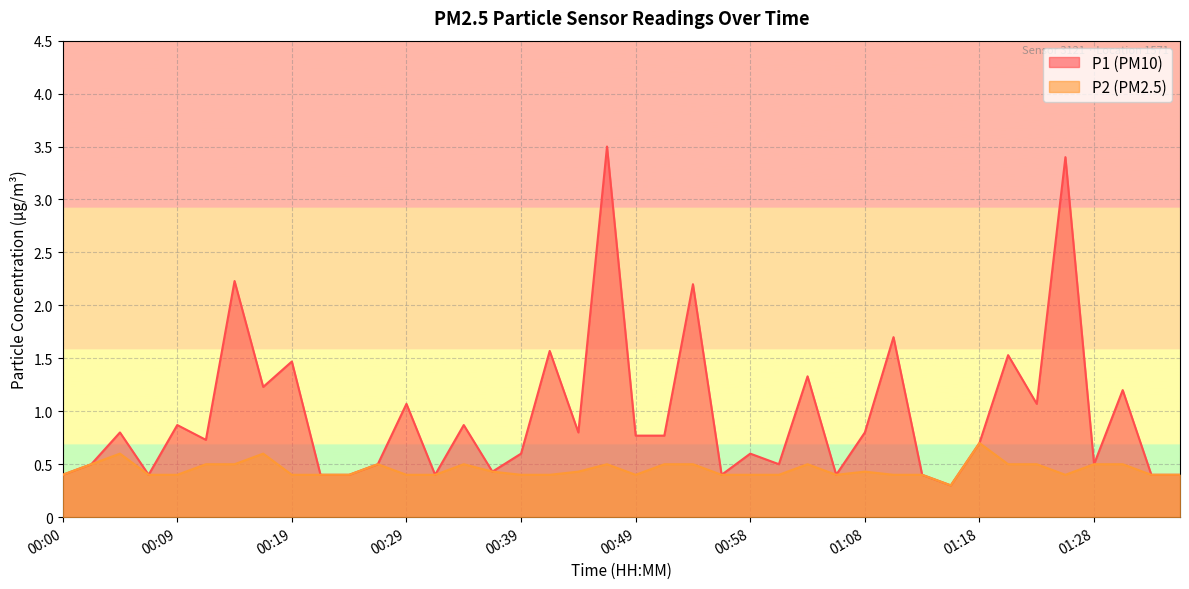

True or false: P1 and P2 intersect in this chart.

False